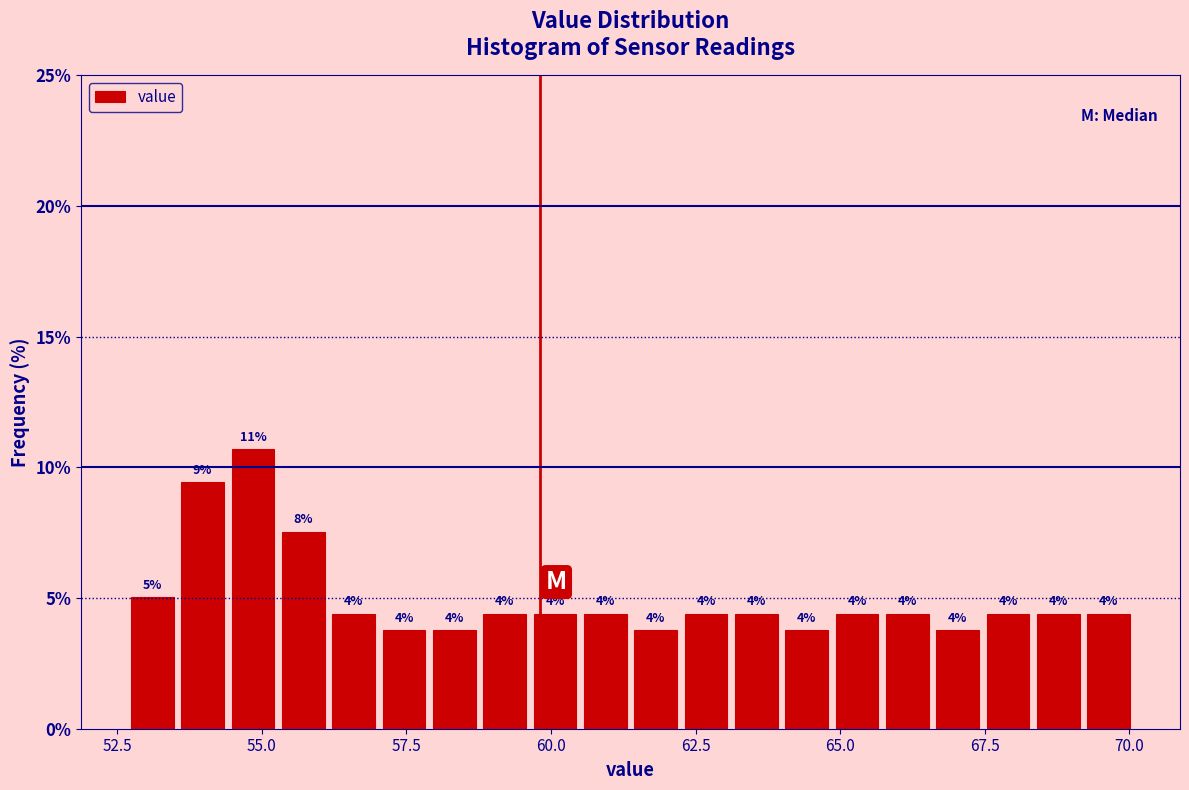

Read against the x-axis, roughly where is the centre of the tallest bar?

55.0